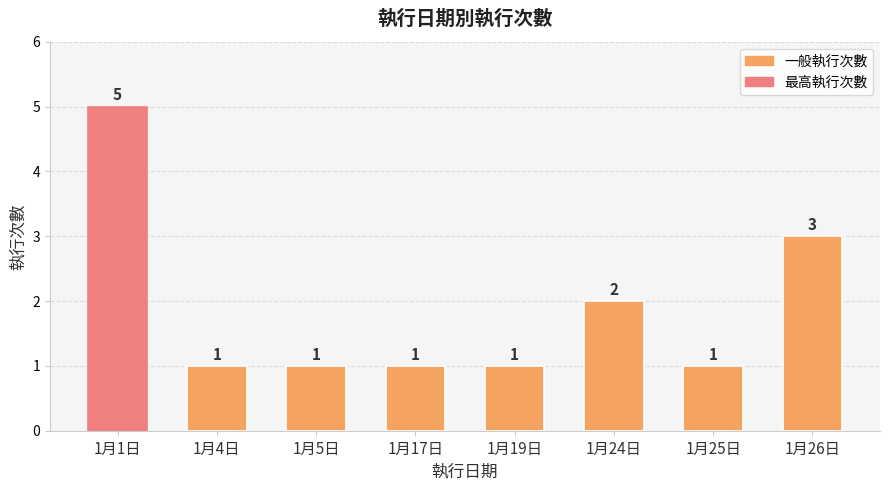

What is the ratio of the value at 1月4日 to the value at 1月26日?

0.3